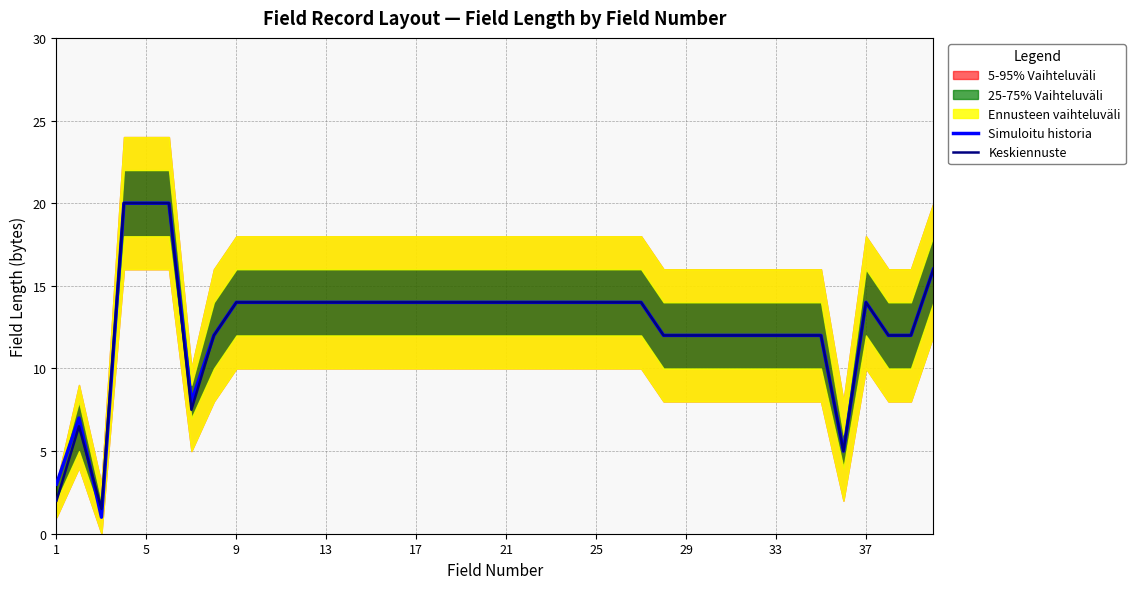

What is the highest value of the Simuloitu historia series?

20.0